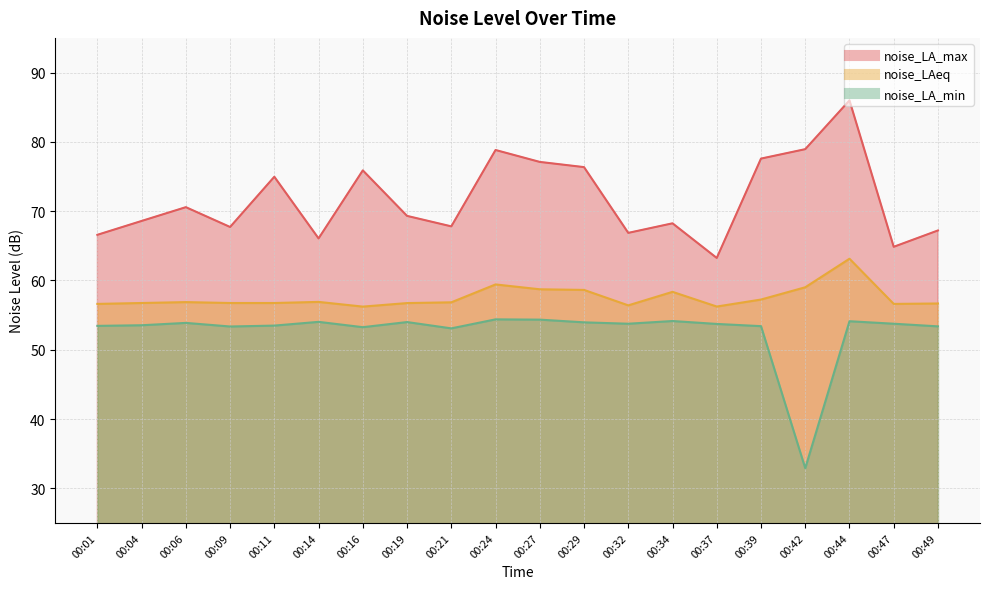

Which category has the highest value across all series?

00:44